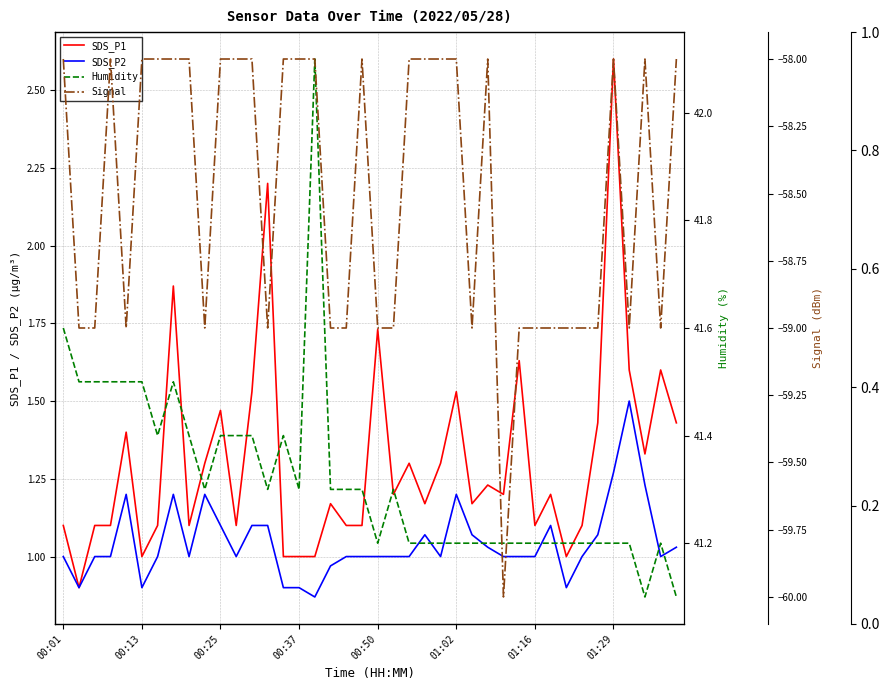

What is the label of the 7th point from the left?

01:16